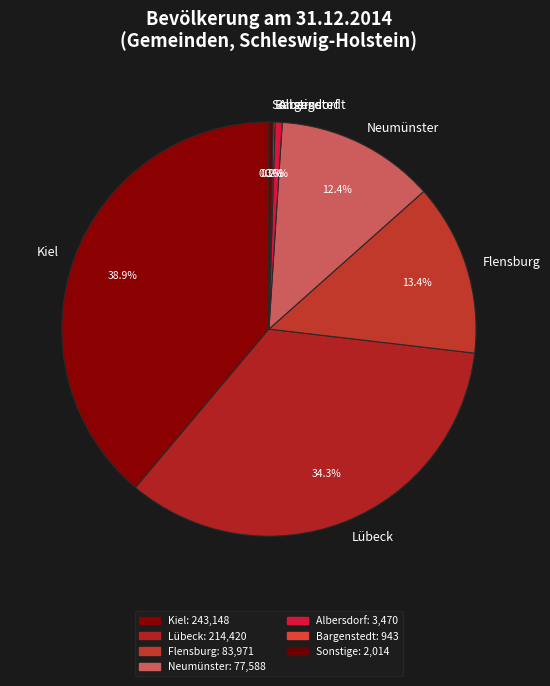

To the nearest percent, what is the combined percentage of Kiel and Neumünster?

51%